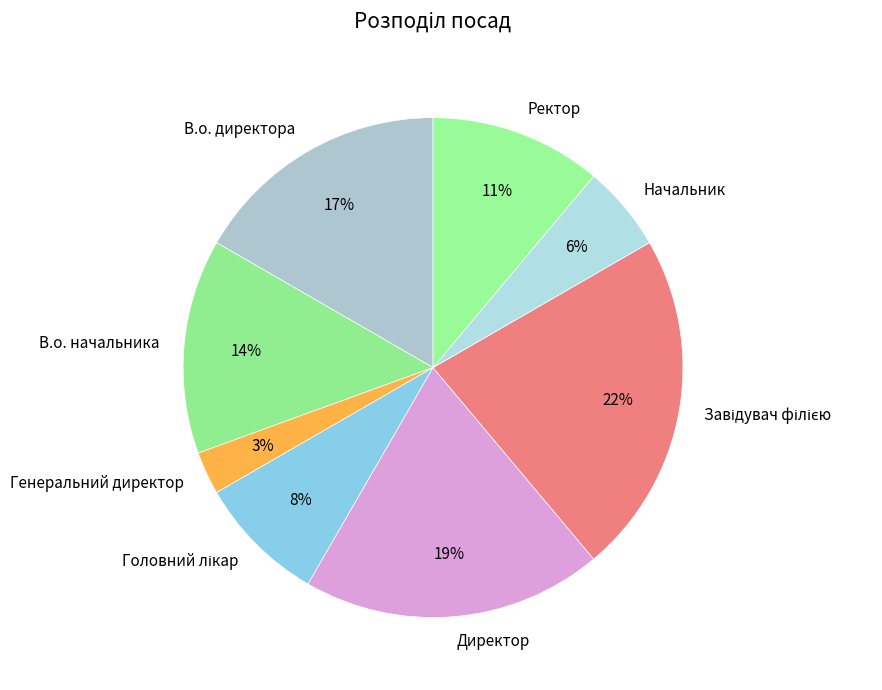

Count the number of slices in the pie.

8